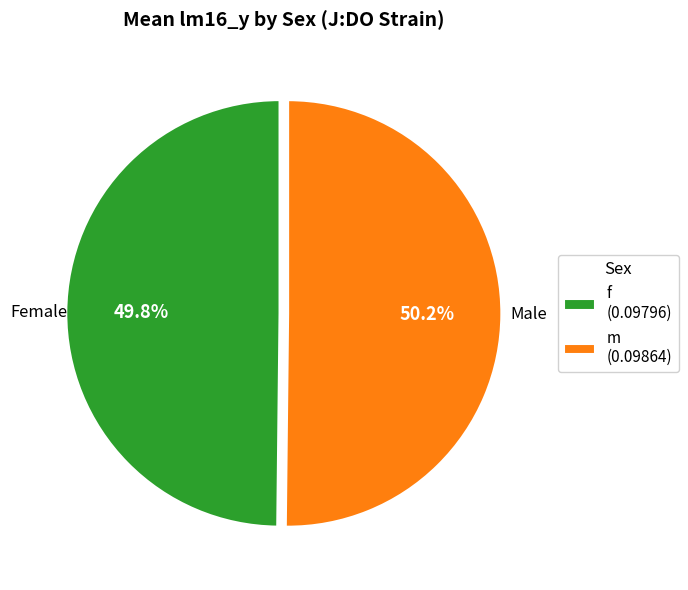

Is there any slice that represents more than half of the pie?

Yes